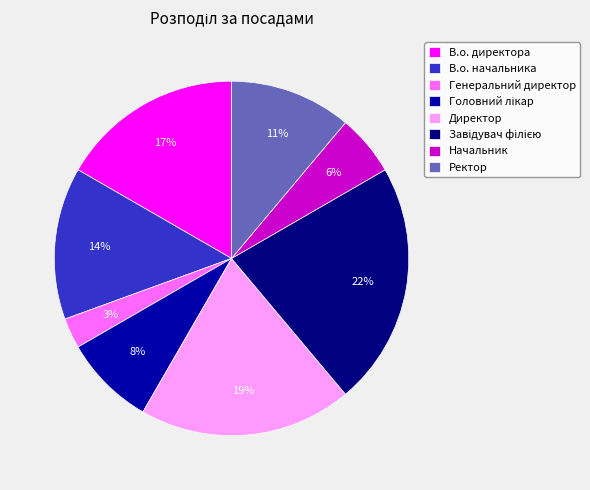

To the nearest percent, what is the average slice percentage?

12%